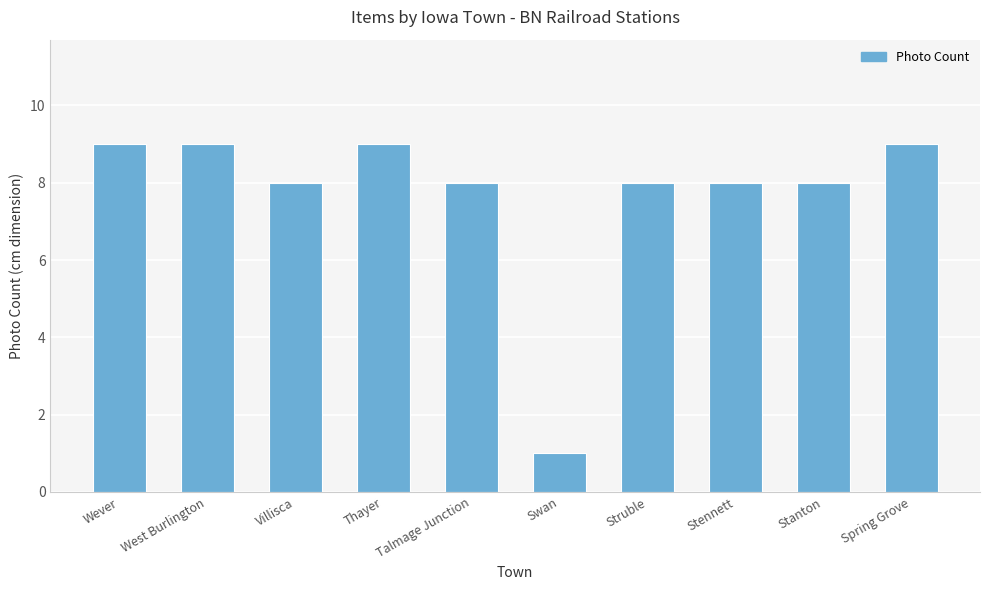

Count the values in the range 8 to 9.

9